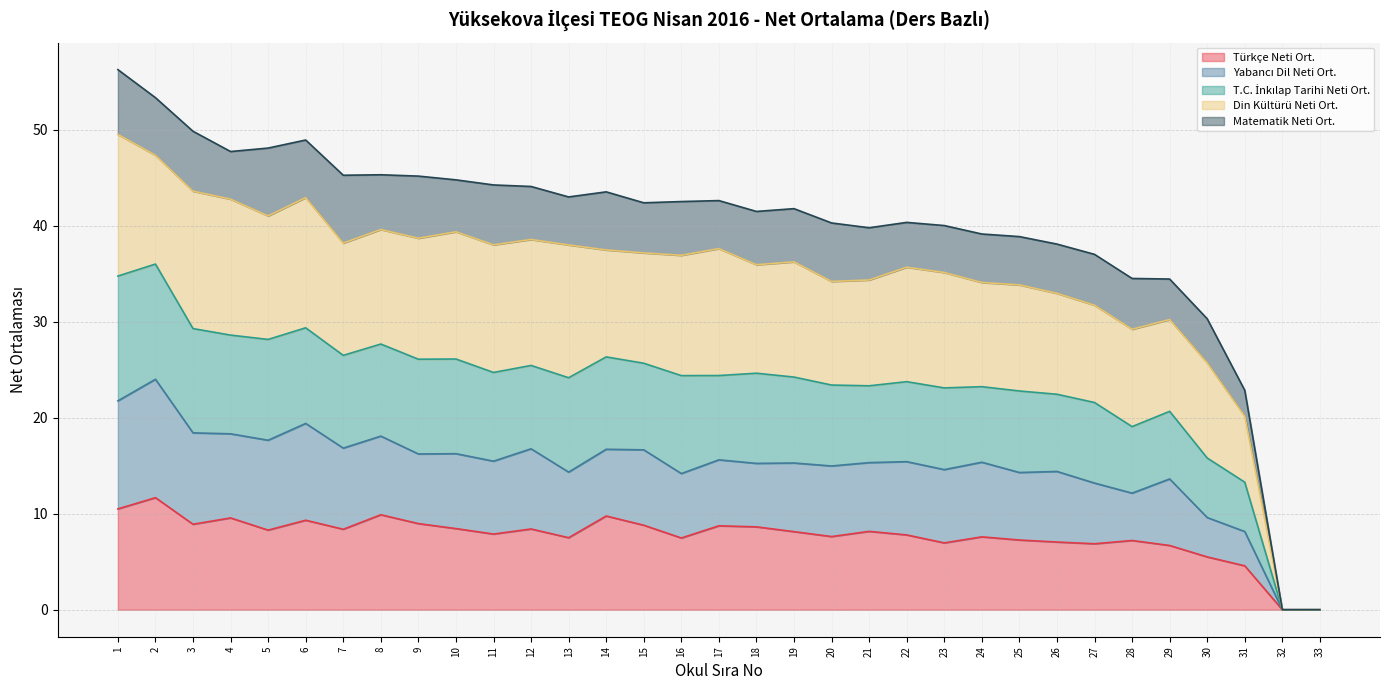

The T.C. İnkılap Tarihi Neti Ort. series shows 66.9 at 17. True or false?

False